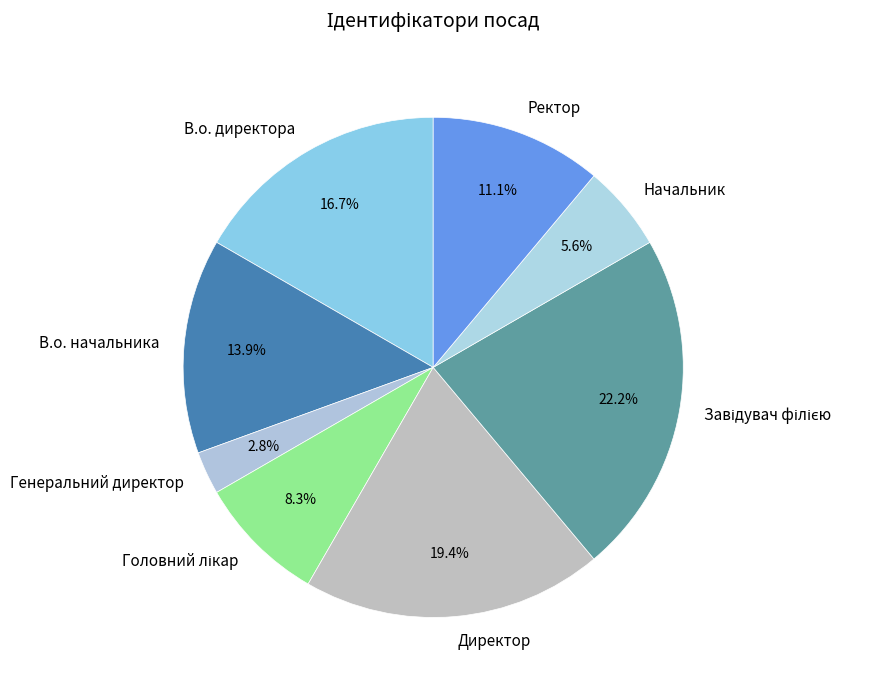

What is the smallest slice in the pie chart?

Генеральний директор